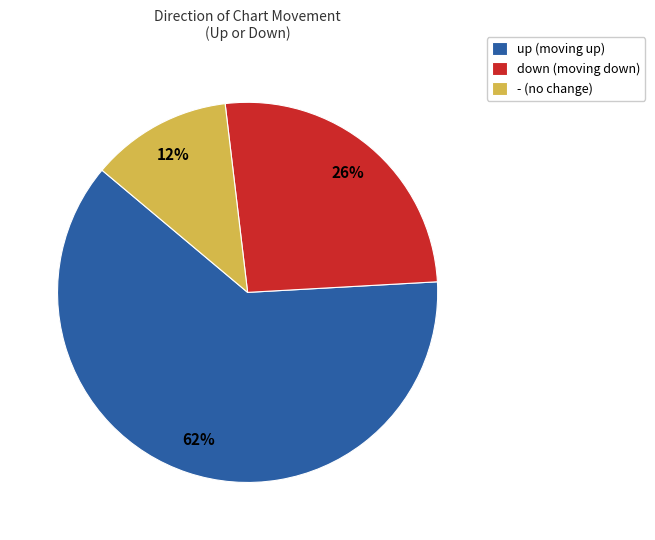

Combined, do down (moving down) and up (moving up) account for over 50%?

Yes